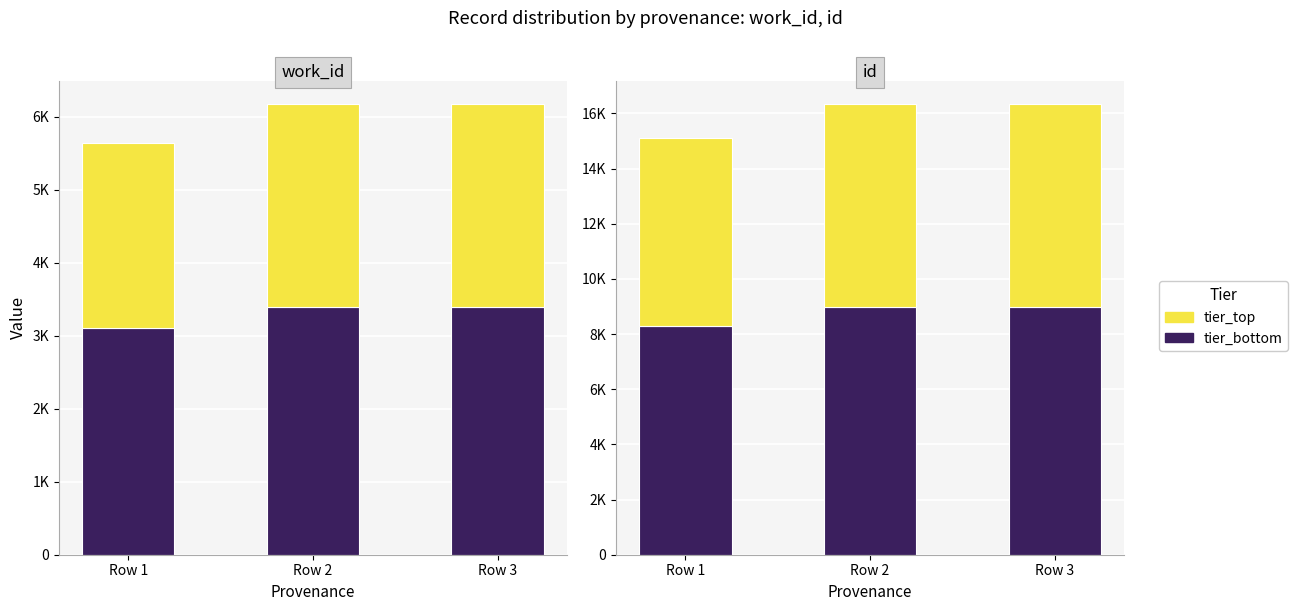

List the series in order of their overall mean, lowest first.

tier_top, tier_bottom